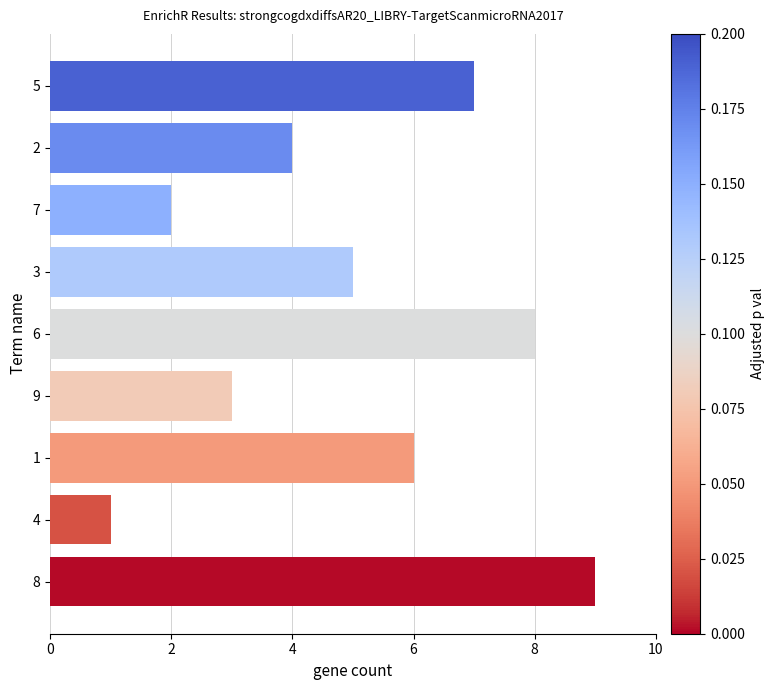

What is the difference between the maximum and minimum values?

8